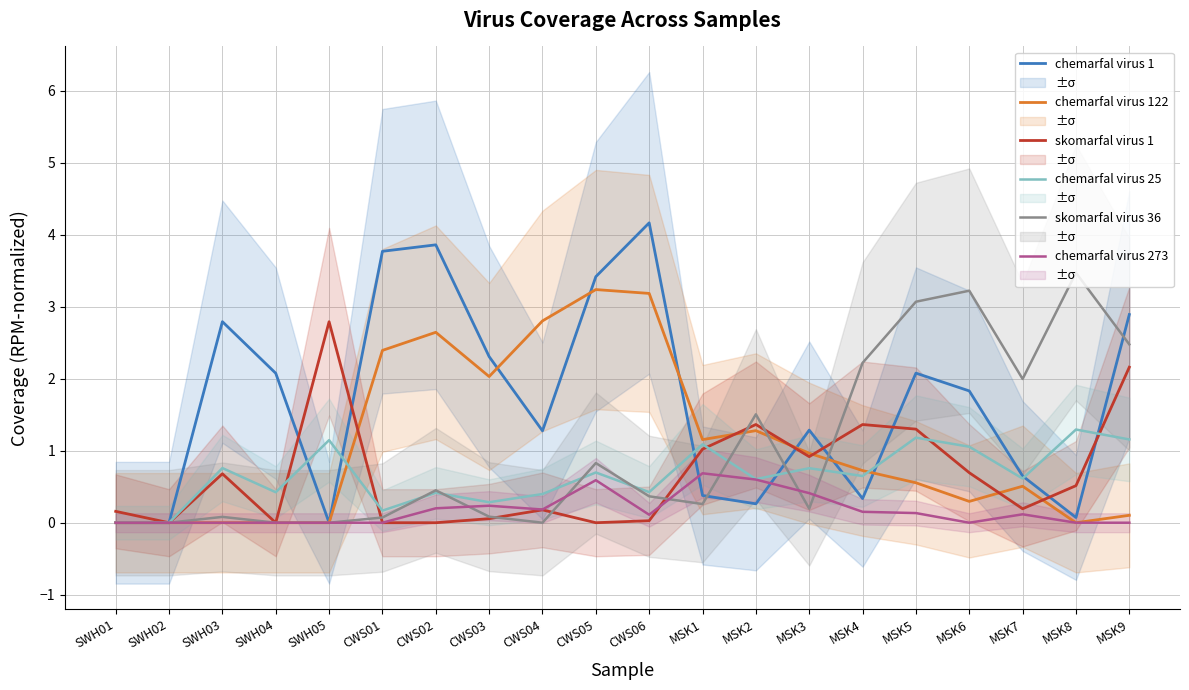

Which series changed the most between CWS06 and MSK7?

chemarfal virus 1